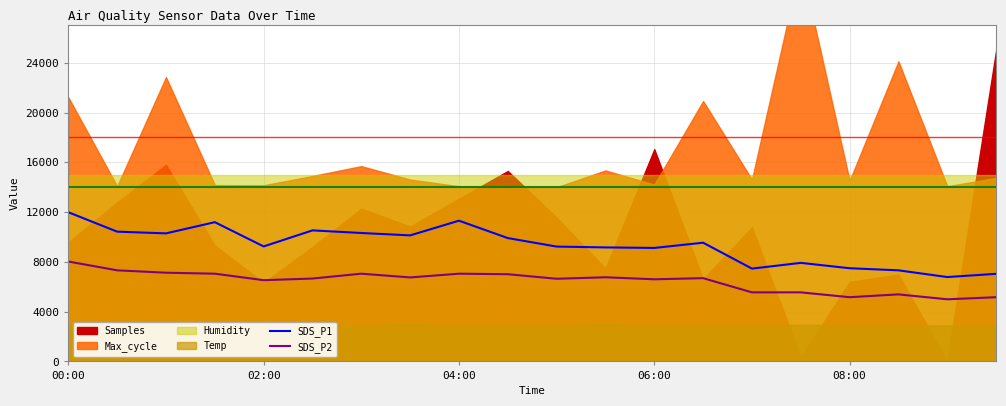

The SDS_P1 series shows 12409.3 at 06:00. True or false?

False